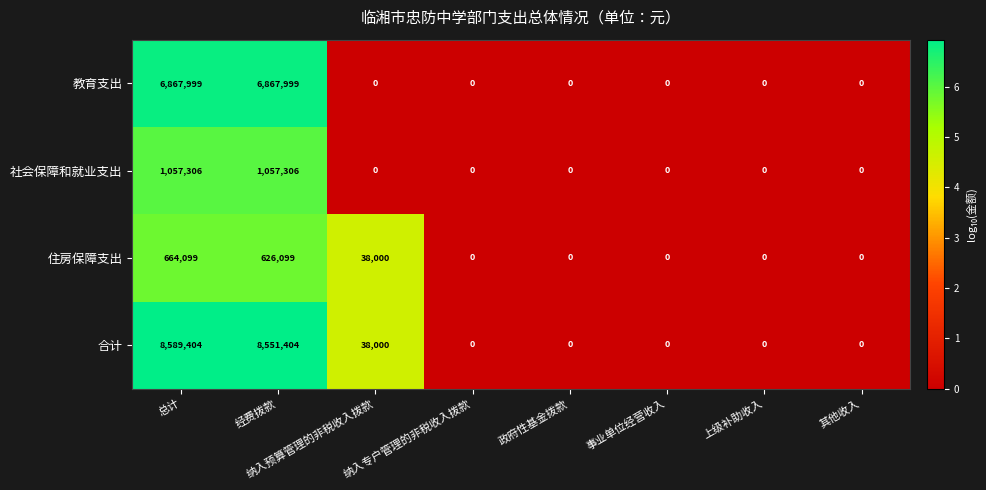

How many 教育支出 values are between 0 and 6867999?

8